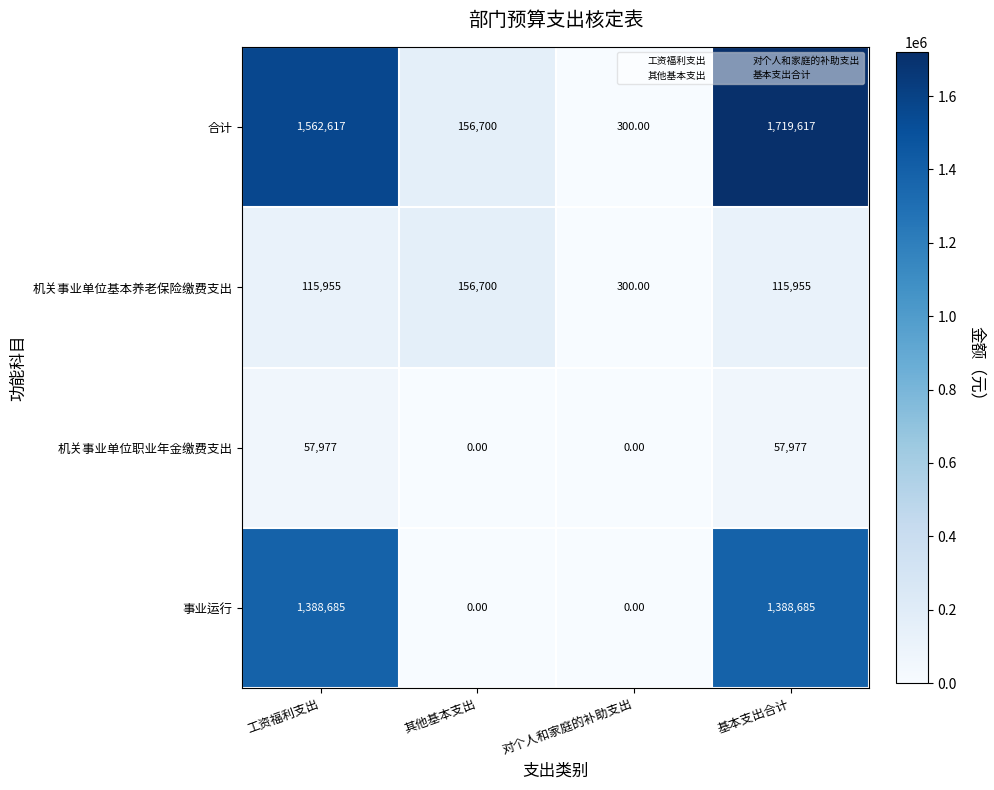

What is the sum of all 合计 values?

3439234